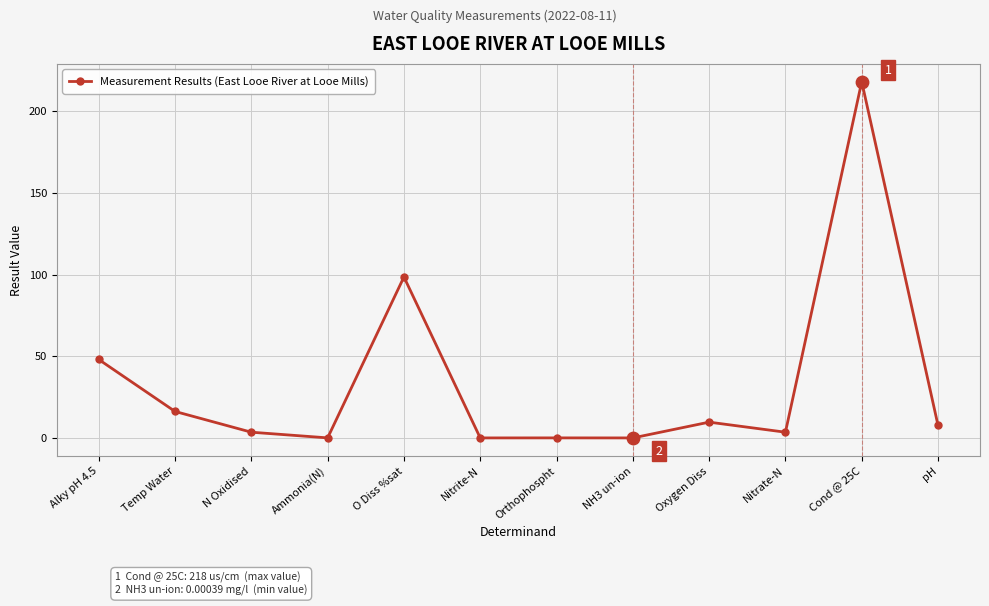

What is the change in value from O Diss %sat to Cond @ 25C?

+119.5